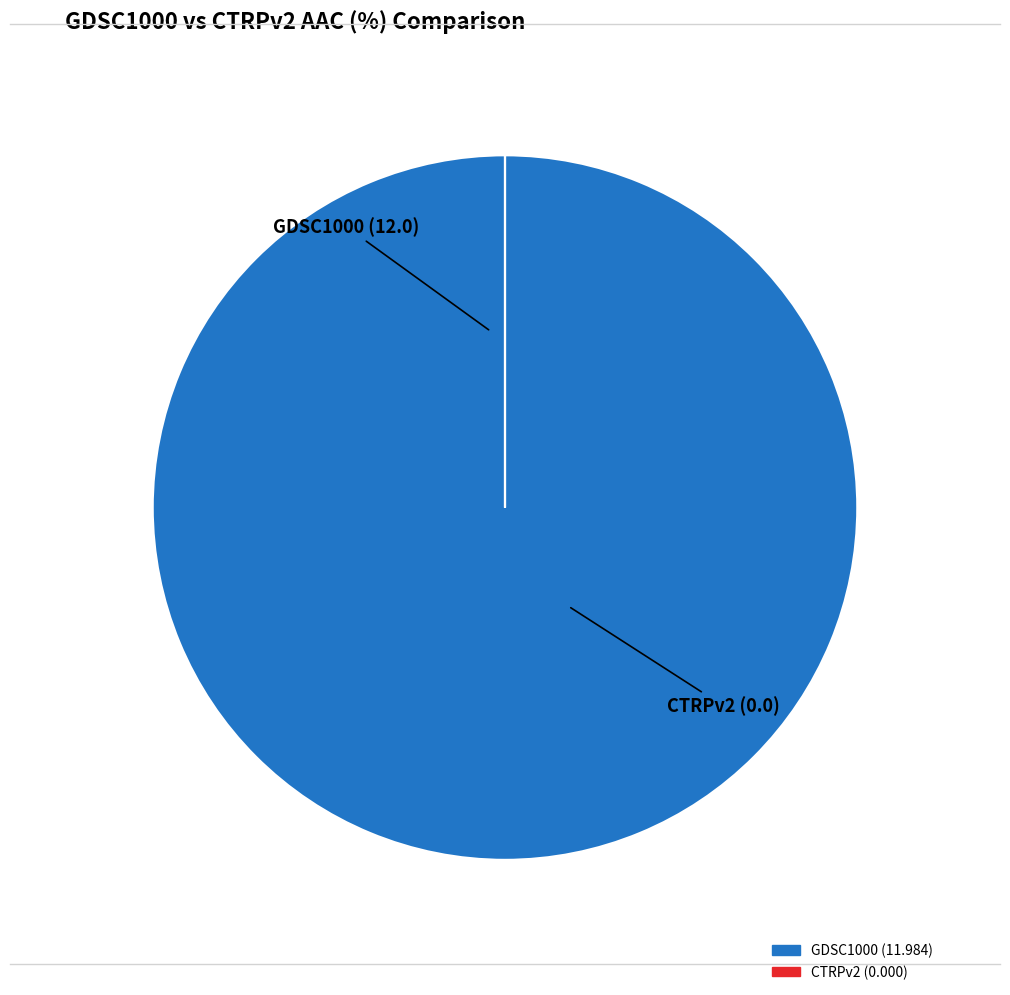

Is there a majority slice in this chart?

Yes